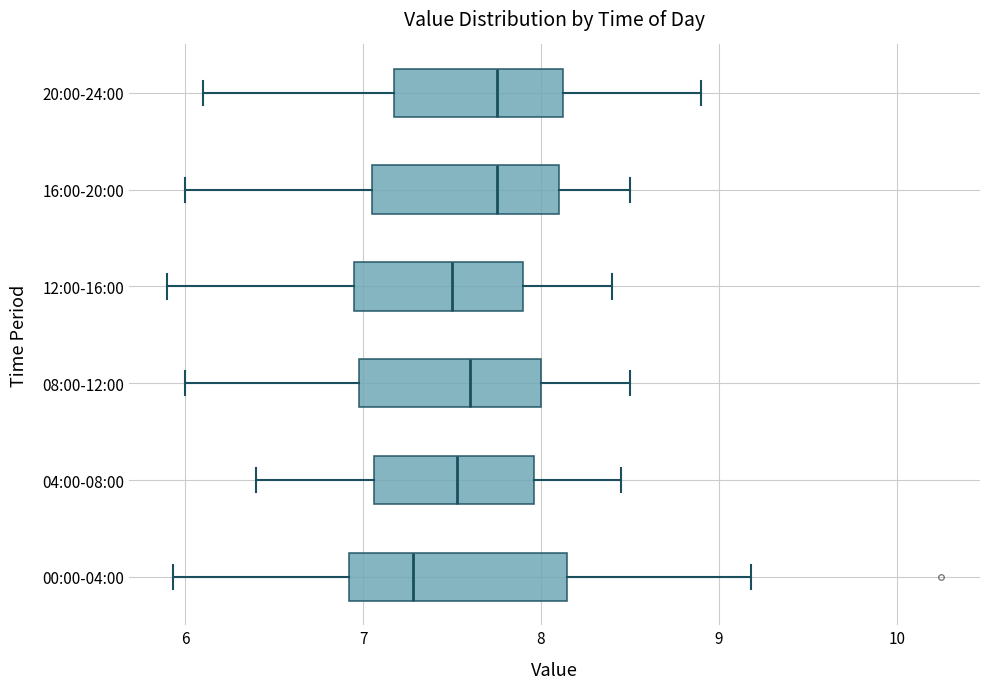

Where is the right edge of the box for 12:00-16:00 on the x-axis? The values are not printed on the chart, so give them approximately, as read against the axis.

7.9